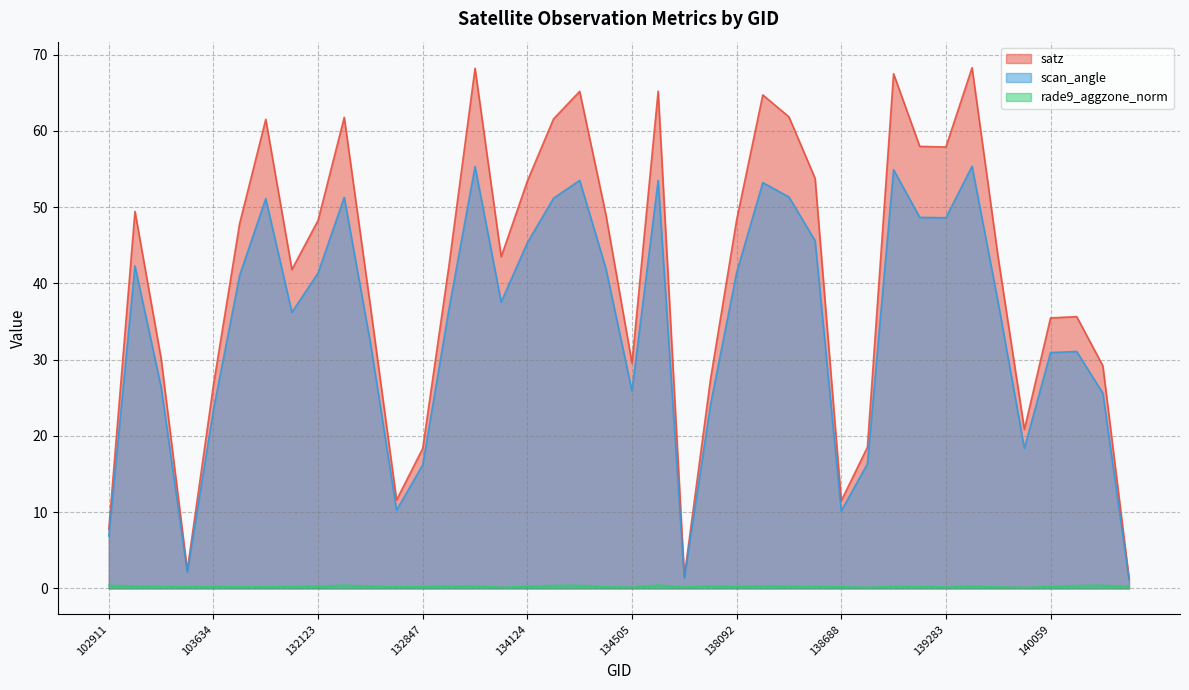

What is the sum of all scan_angle values?

1377.3